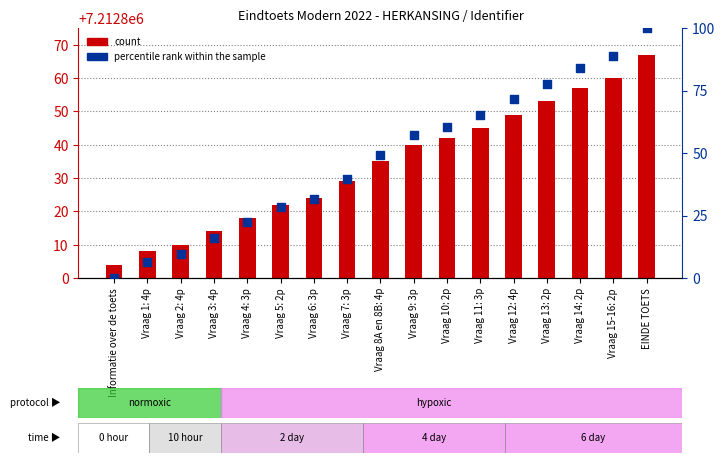

At how many categories does at least one series exceed 5131769?

17